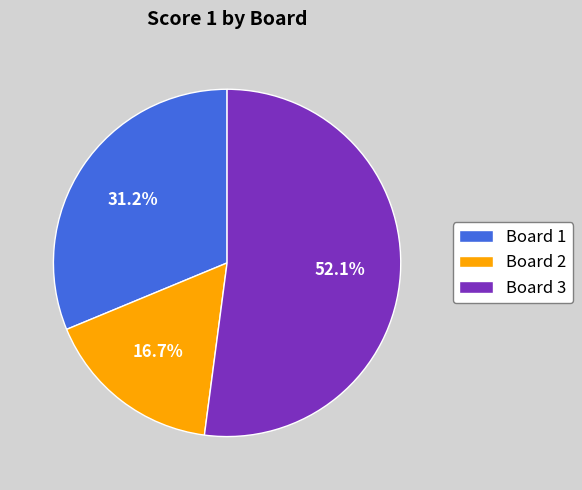

Which category has the biggest portion of the pie?

Board 3